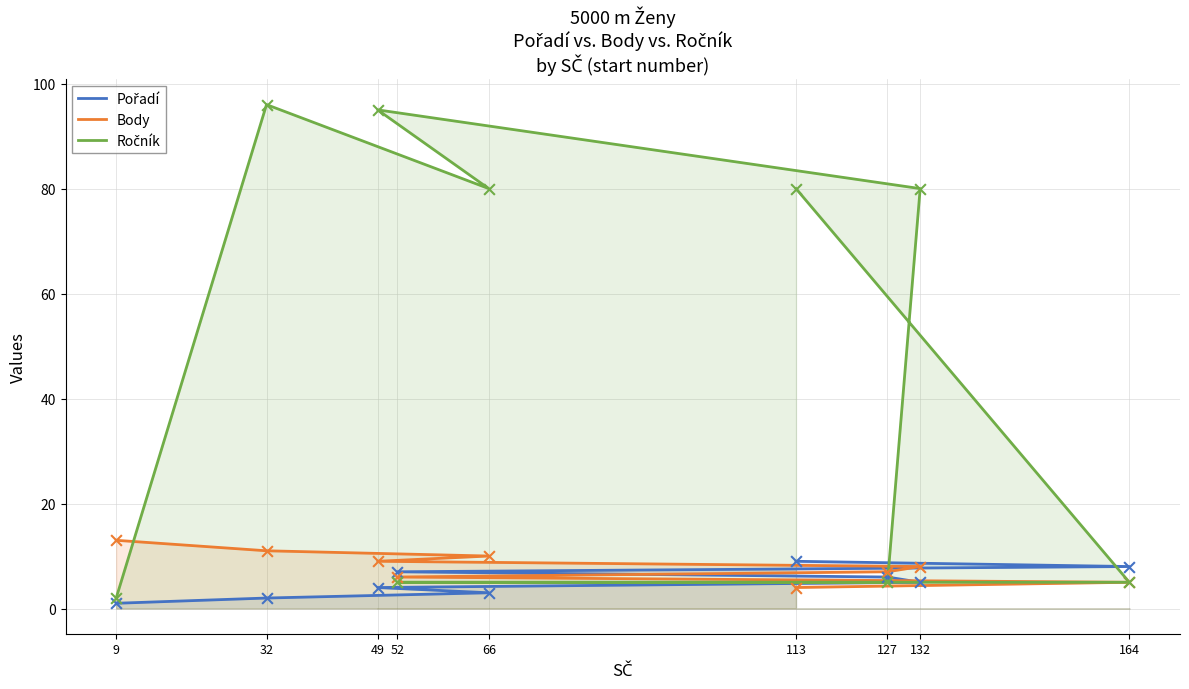

Which series has the largest total across all categories?

Ročník